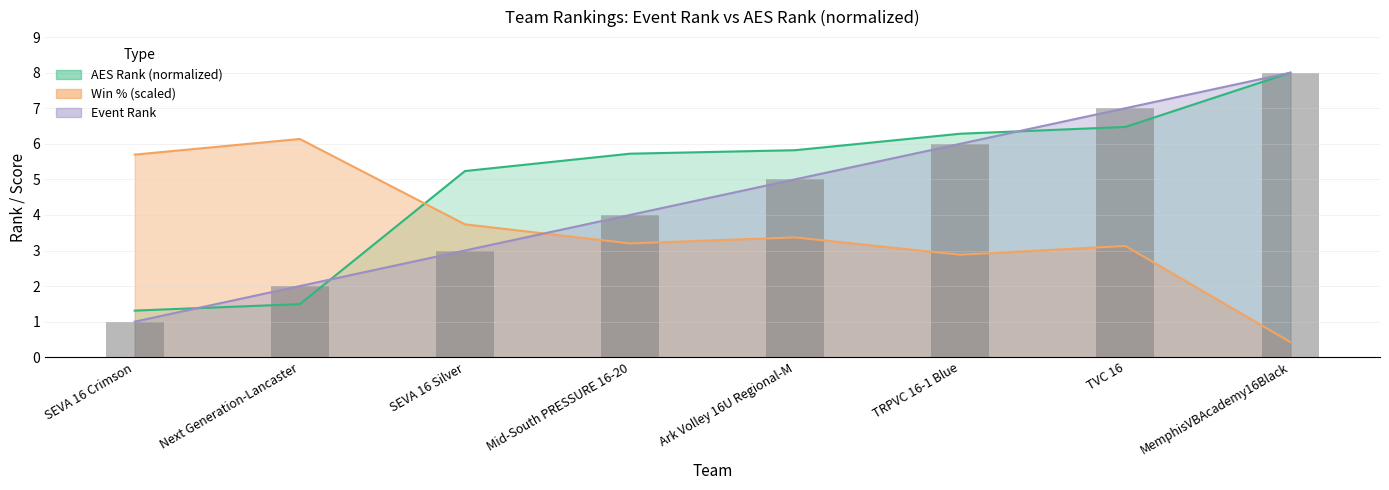

What is the total value across all series at MemphisVBAcademy16Black?

16.0